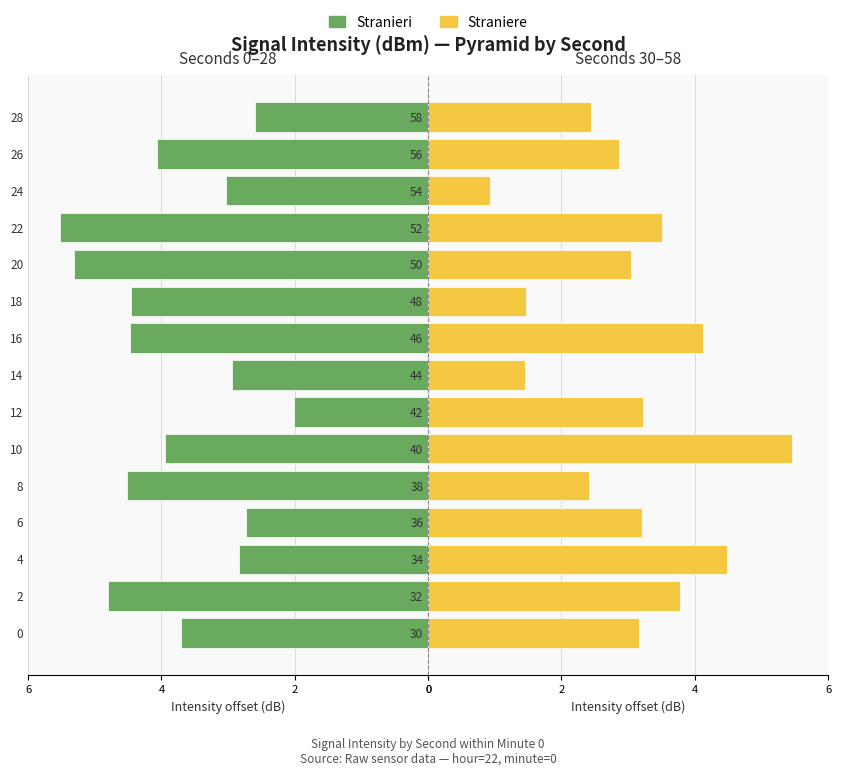

The value of Straniere at 52 is 1.5. True or false?

False